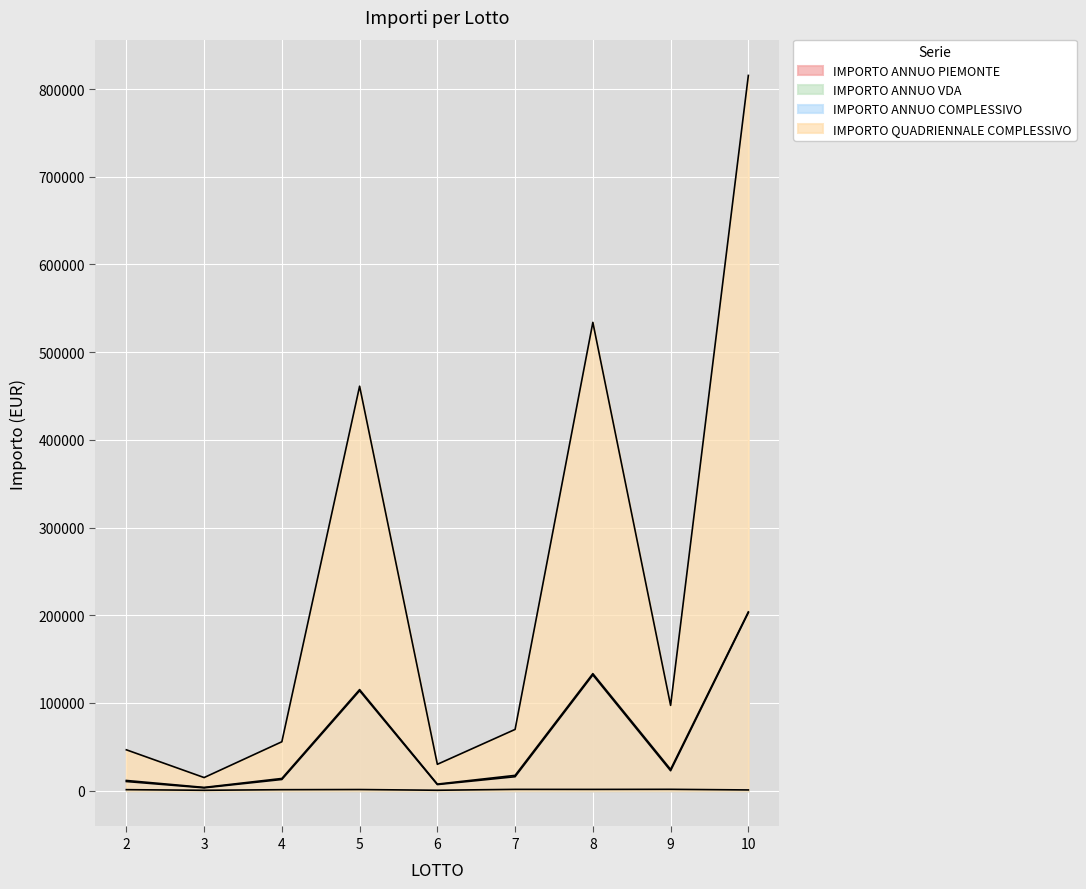

At how many categories does at least one series exceed 607035?

1